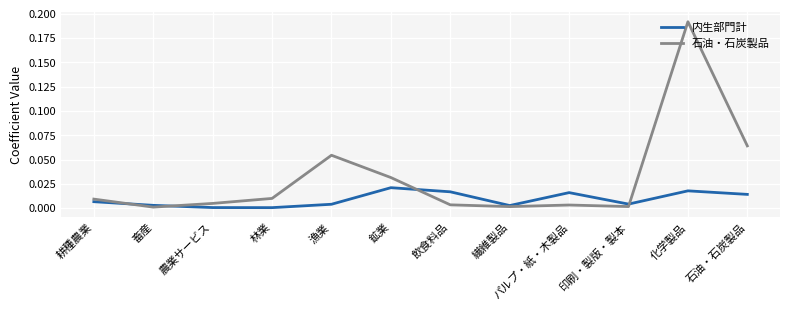

Which category has the highest value across all series?

化学製品